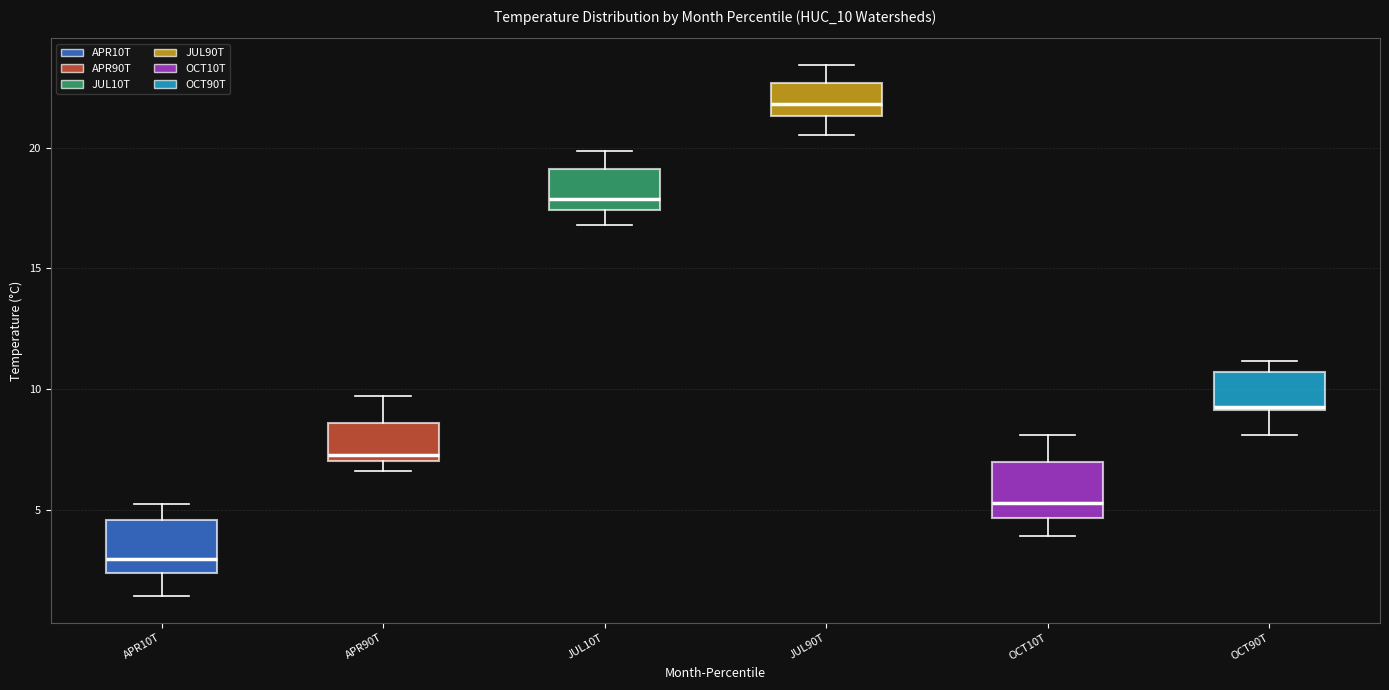

Where does the upper whisker of the box for APR90T end on the y-axis? The values are not printed on the chart, so give them approximately, as read against the axis.

9.5